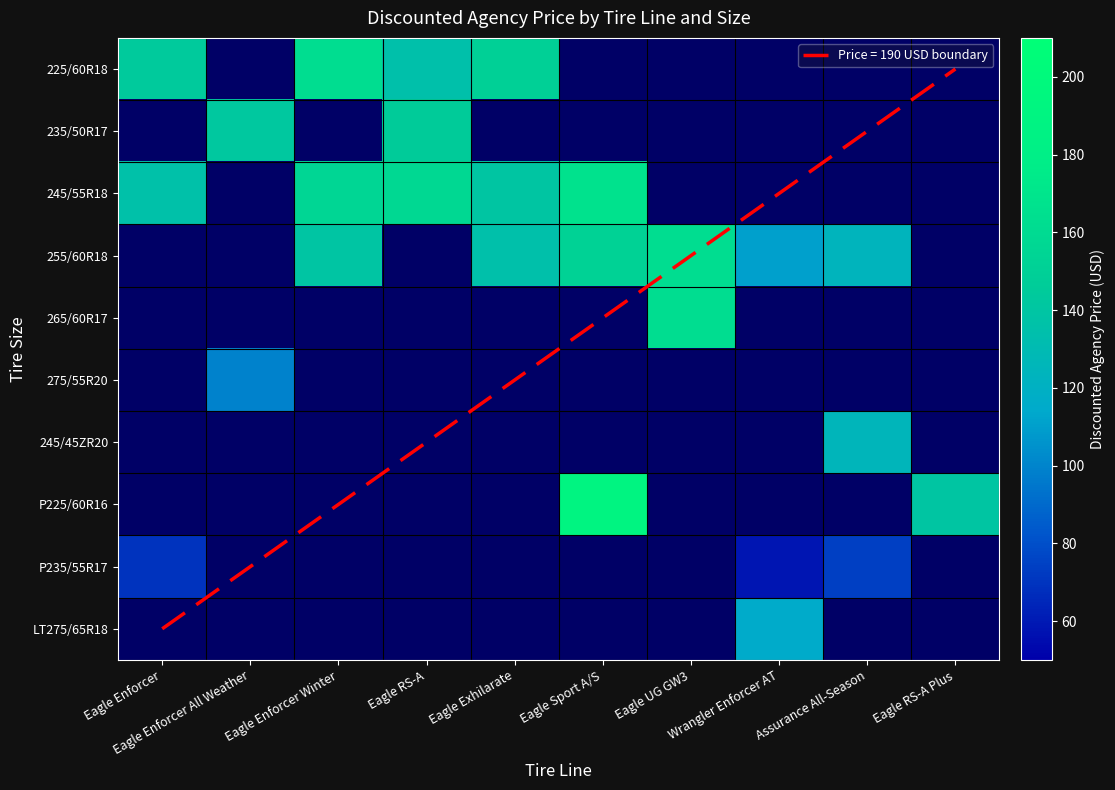

What value does the 265/60R17 series have at Eagle UG GW3?

162.6